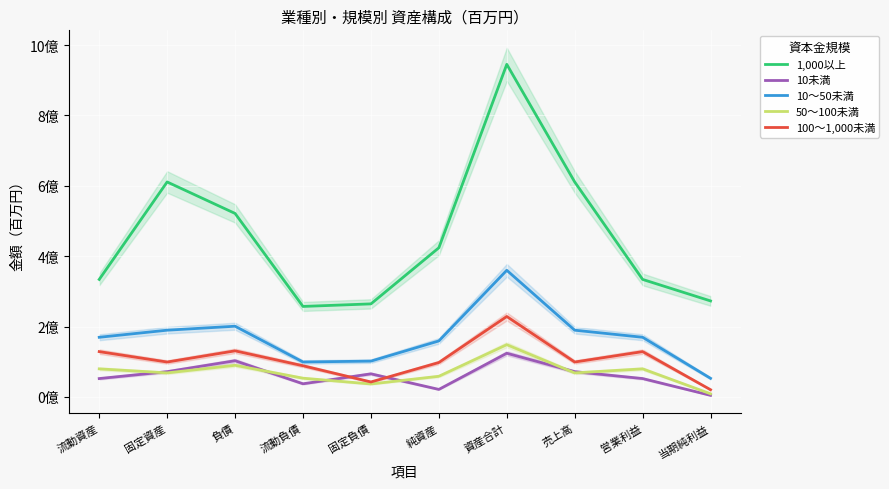

Reading left to right, transcribe all the data shown in this chart.

1,000以上: 333793041	610817774	521323402	257030510	264292892	423739397	945062799	610817774	333793041	272658398
10未満: 52069675	71645218	102730567	37193532	65537035	21216806	123947373	71645218	52069675	4331645
10～50未満: 169379759	189523761	200788473	99137758	101650715	158967932	359756405	189523761	169379759	52693296
50～100未満: 79649175	68154023	89790339	53108295	36682044	58548333	148338672	68154023	79649175	8774386
100～1,000未満: 128623411	99057257	130810941	88438015	42372926	97657699	228468640	99057257	128623411	20317796